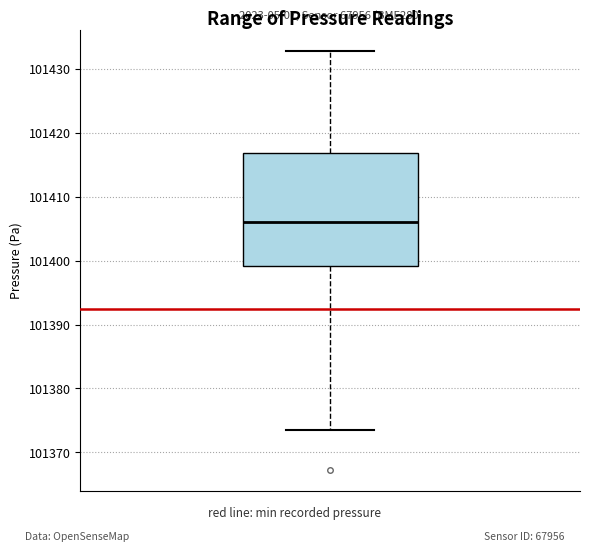

Read this box plot against the y-axis: the position of the median line, the range covered by the box, and the ends of both whiskers. The values are not printed on the chart, so give them approximately, as read against the axis.

median 101406, box 101399 to 101417, whiskers 101374 to 101433